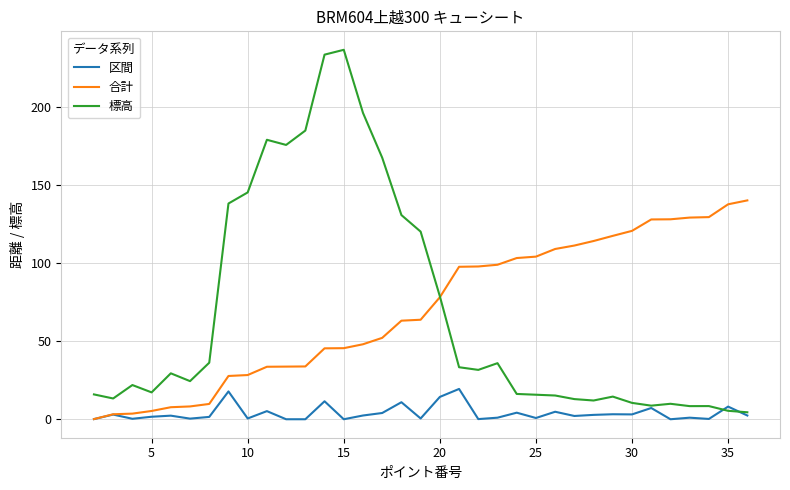

Which series has the largest range (max minus min)?

標高